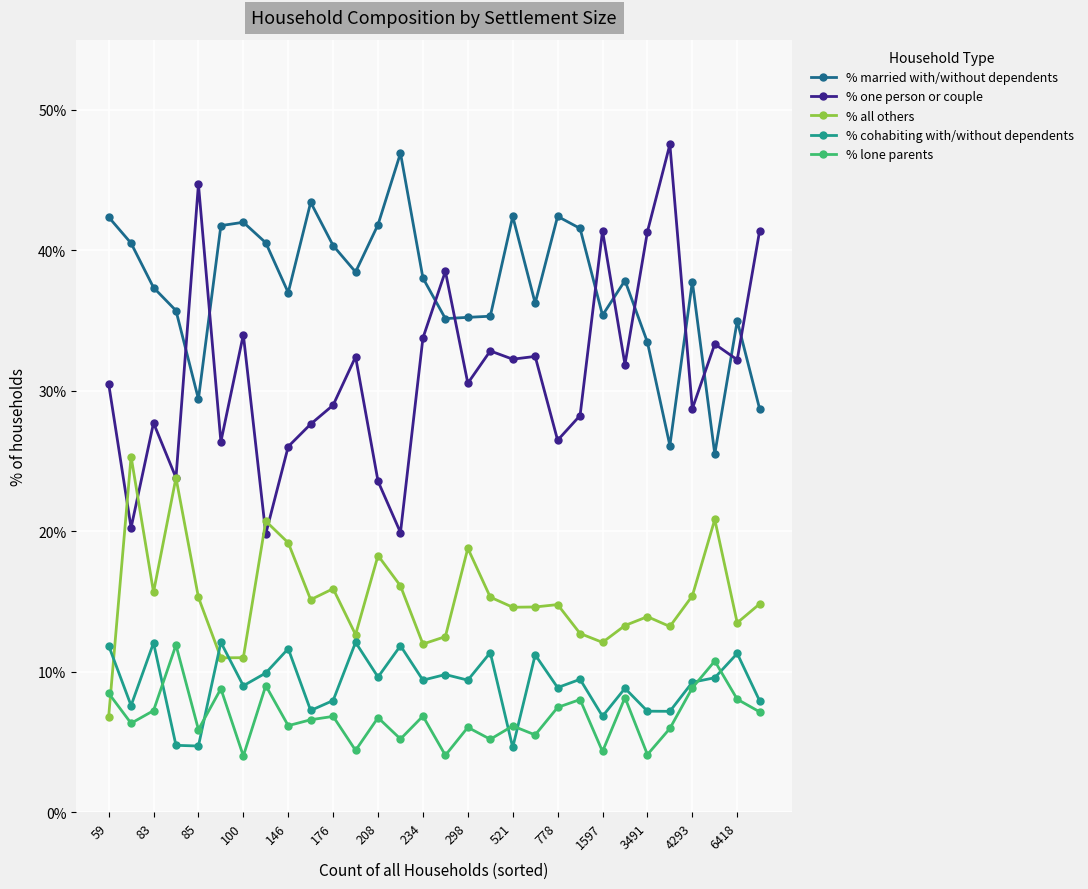

What are all the series names shown in the legend?

% married with/without dependents, % one person or couple, % all others, % cohabiting with/without dependents, % lone parents